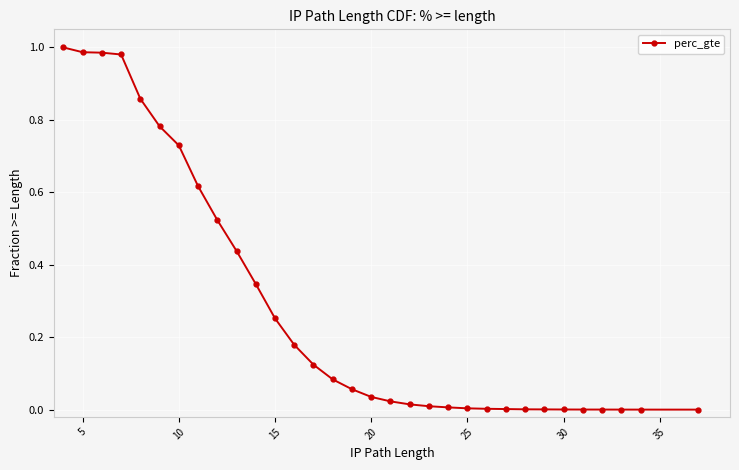

How many series are shown in this chart?

1